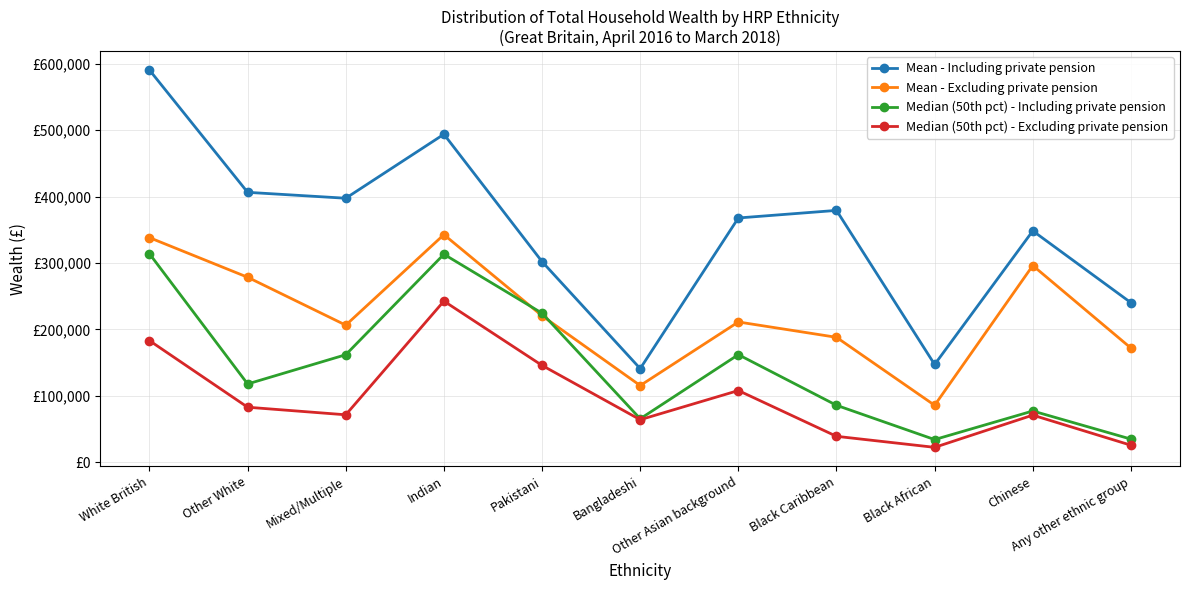

What is the sum of the Median (50th pct) - Excluding private pension values at Bangladeshi and Pakistani?

210100